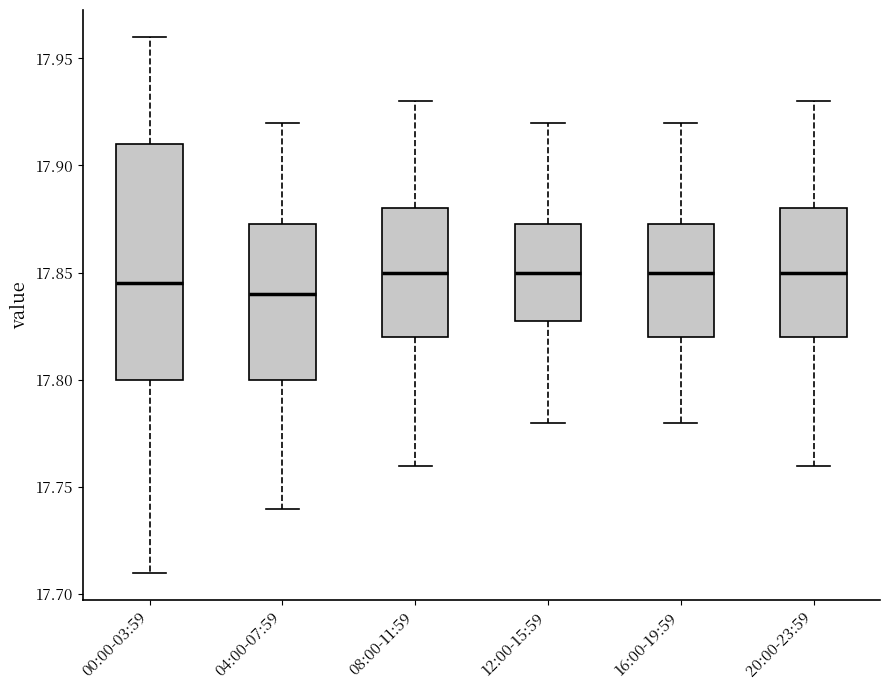

Where does the lower whisker of the box for 04:00-07:59 end on the y-axis? The values are not printed on the chart, so give them approximately, as read against the axis.

17.740